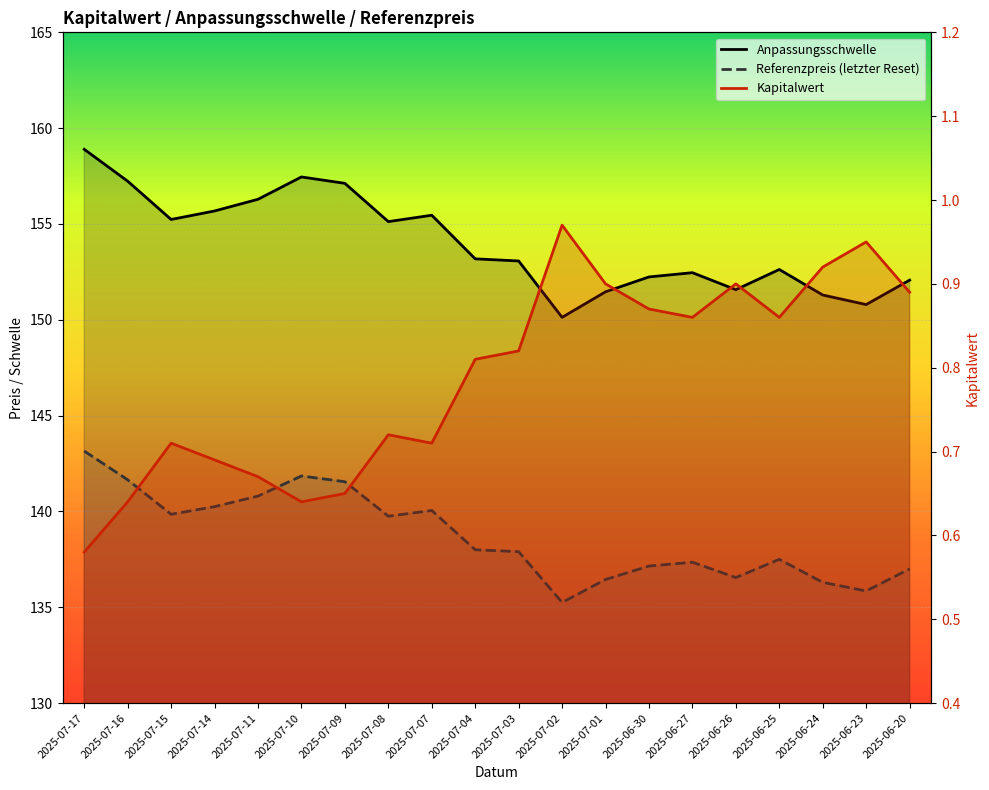

Rank the categories by Anpassungsschwelle value from lowest to highest.

2025-07-02, 2025-06-23, 2025-06-24, 2025-07-01, 2025-06-26, 2025-06-20, 2025-06-30, 2025-06-27, 2025-06-25, 2025-07-03, 2025-07-04, 2025-07-08, 2025-07-15, 2025-07-07, 2025-07-14, 2025-07-11, 2025-07-09, 2025-07-16, 2025-07-10, 2025-07-17